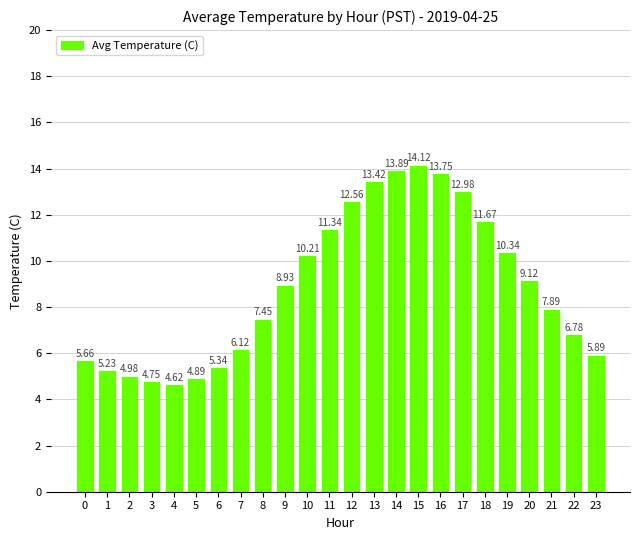

List the labels in order of value, smallest first.

4, 3, 5, 2, 1, 6, 0, 23, 7, 22, 8, 21, 9, 20, 10, 19, 11, 18, 12, 17, 13, 16, 14, 15